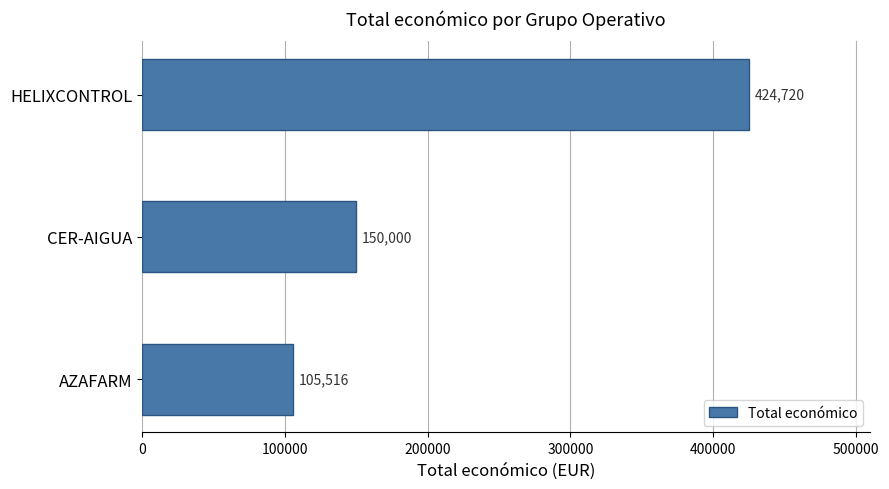

What is the change in value from AZAFARM to HELIXCONTROL?

+319204